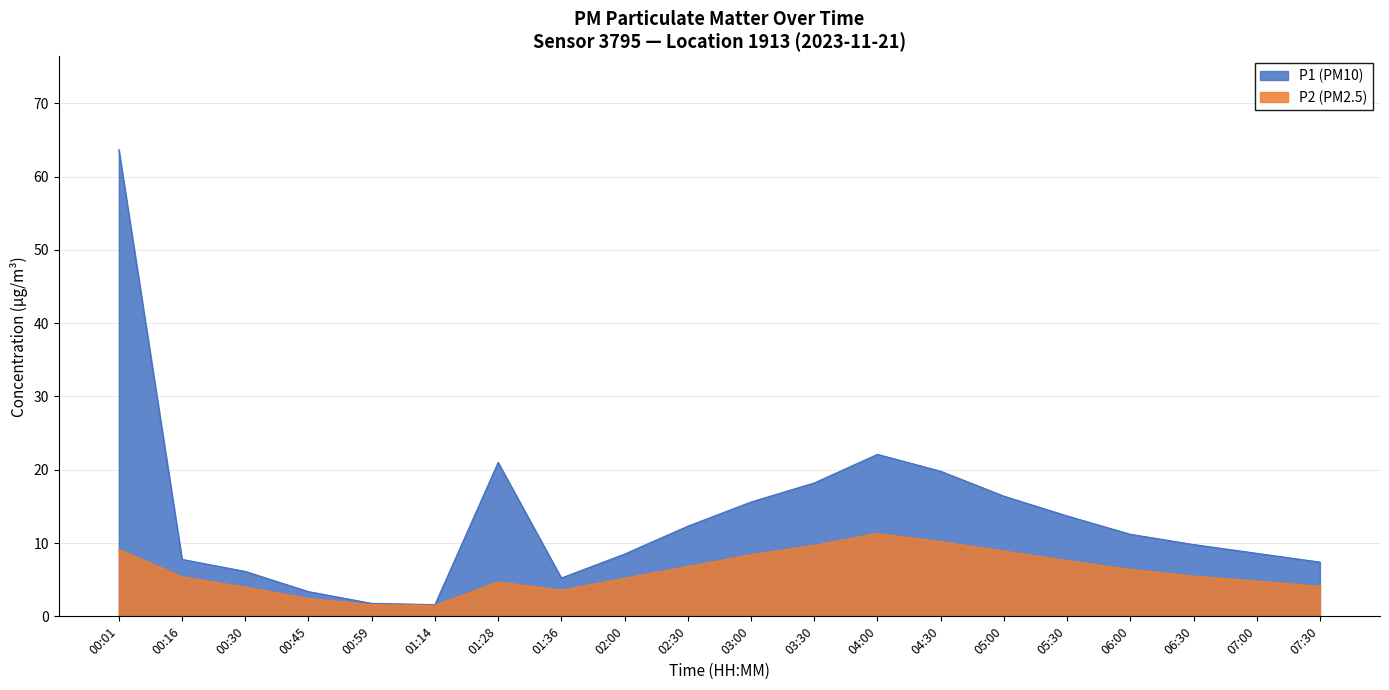

True or false: P2 and P1 intersect in this chart.

False